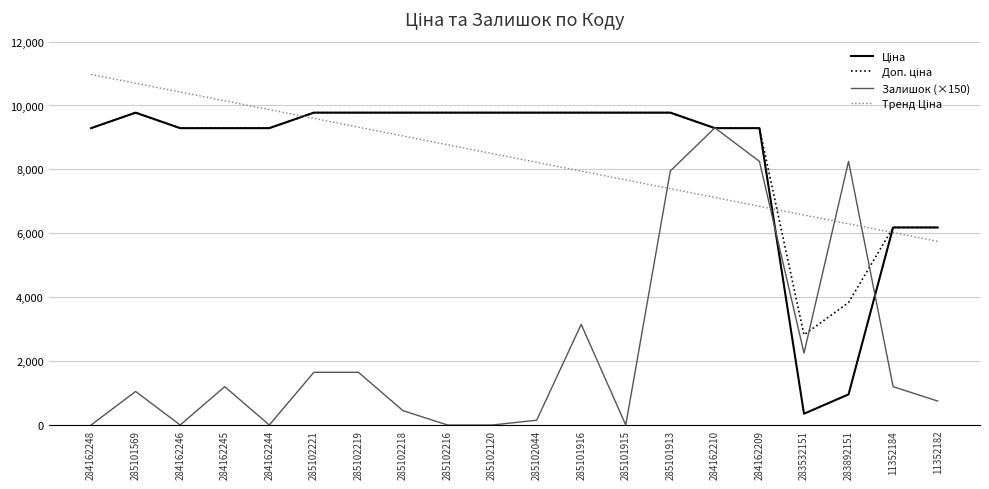

What is the greatest value displayed?

10970.6